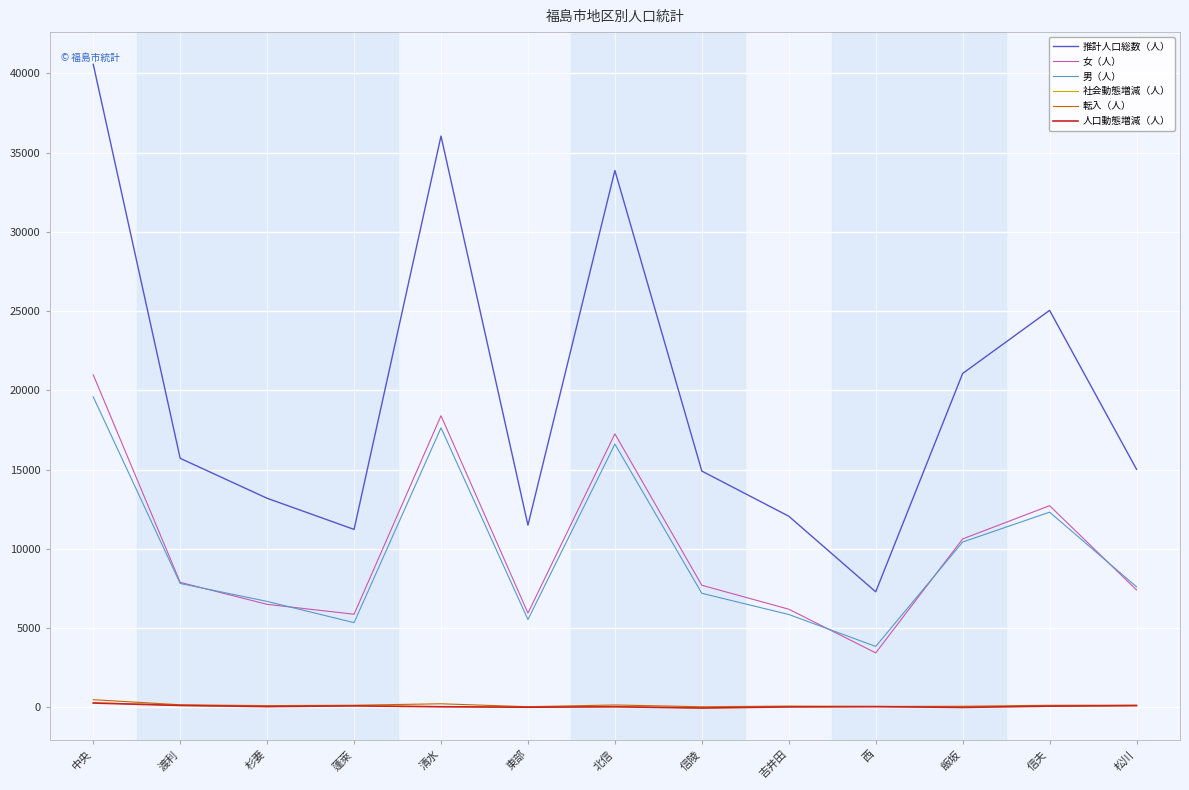

True or false: 社会動態増減（人） and 女（人） intersect in this chart.

False